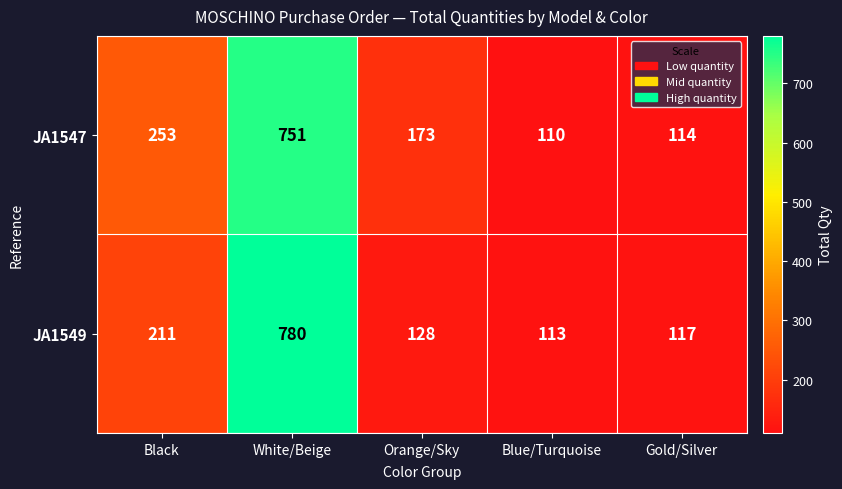

What is the greatest value displayed?

780